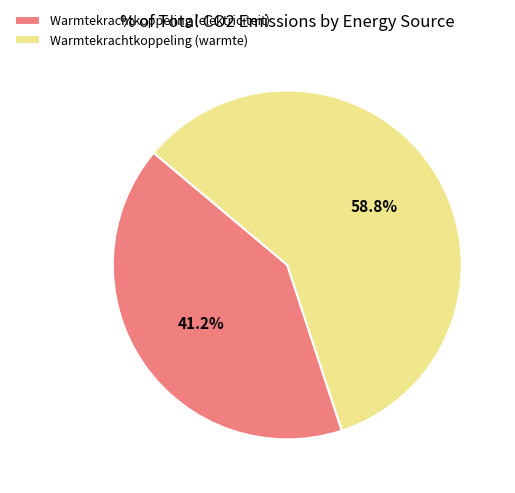

Is there any slice that represents more than half of the pie?

Yes